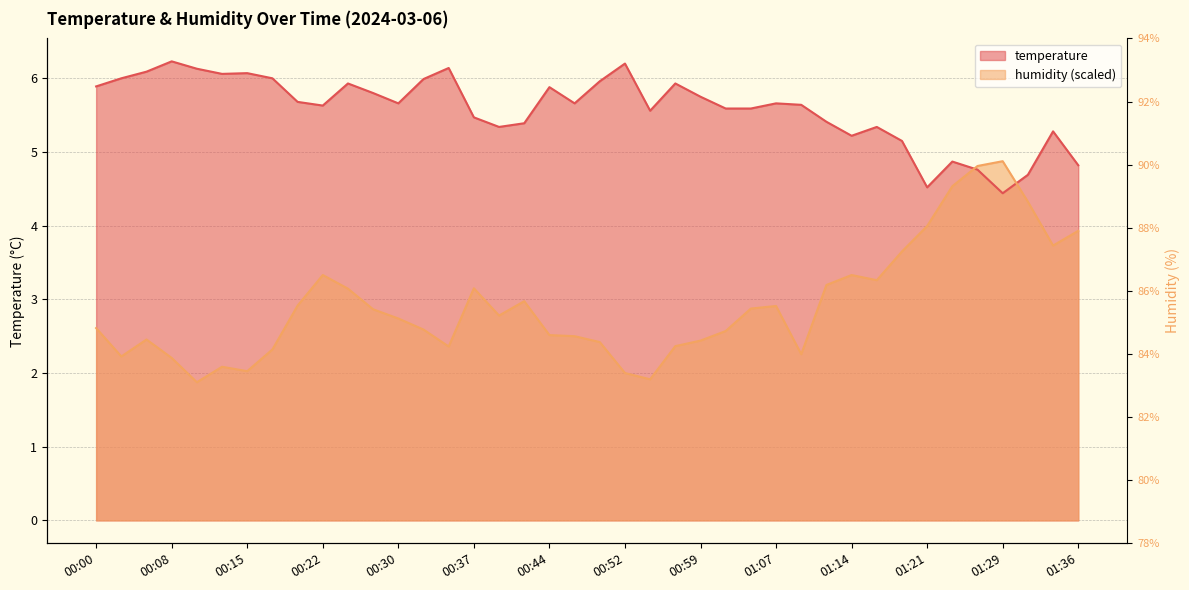

How many categories are shown in the chart?

40